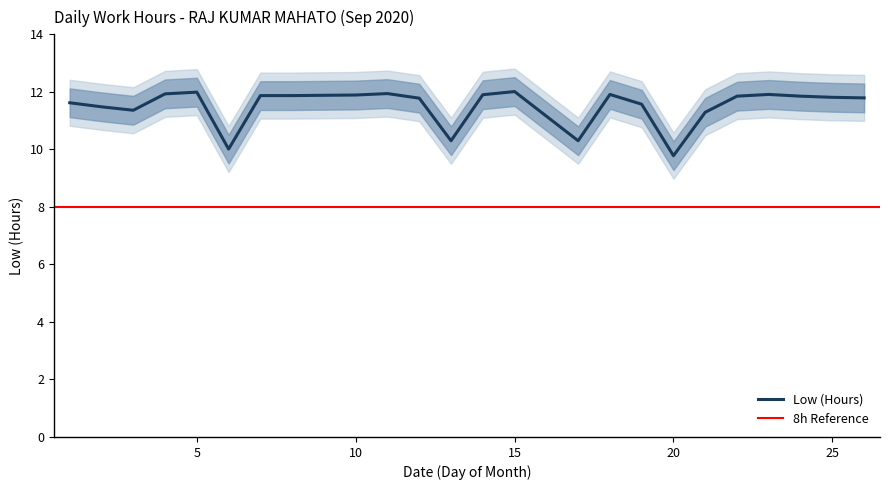

Reading left to right, what are all the values shown in this chart?

Low: 1=11.6	2=11.5	3=11.4	4=11.9	5=12.0	6=10.0	7=11.9	8=11.9	9=11.9	10=11.9	11=11.9	12=11.8	13=10.3	14=11.9	15=12.0	17=10.3	18=11.9	19=11.6	20=9.8	21=11.3	22=11.8	23=11.9	24=11.8	25=11.8	26=11.8
Low_upper: 1=12.1	2=12.0	3=11.9	4=12.4	5=12.5	6=10.5	7=12.4	8=12.4	9=12.4	10=12.4	11=12.4	12=12.3	13=10.8	14=12.4	15=12.5	17=10.8	18=12.4	19=12.1	20=10.3	21=11.8	22=12.3	23=12.4	24=12.3	25=12.3	26=12.3
Low_lower: 1=11.1	2=11.0	3=10.9	4=11.4	5=11.5	6=9.5	7=11.4	8=11.4	9=11.4	10=11.4	11=11.4	12=11.3	13=9.8	14=11.4	15=11.5	17=9.8	18=11.4	19=11.1	20=9.3	21=10.8	22=11.3	23=11.4	24=11.3	25=11.3	26=11.3